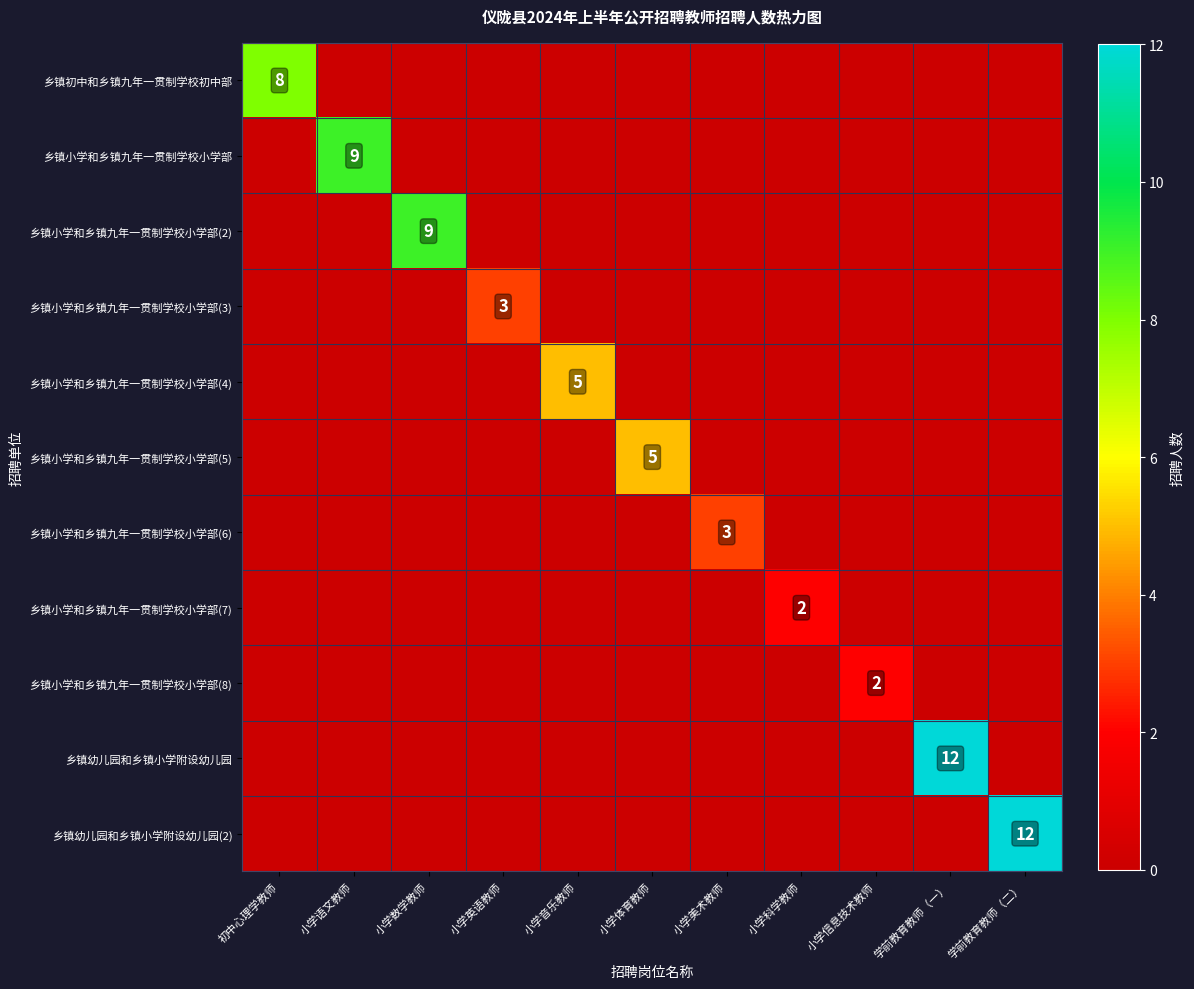

Which category has the highest value across all series?

学前教育教师（一）